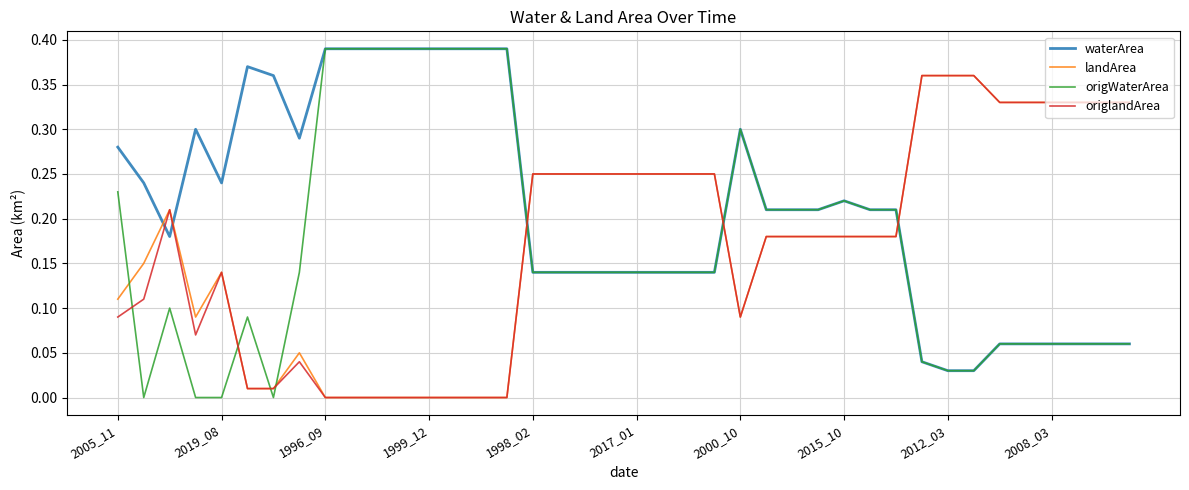

Which series has the largest total across all categories?

waterArea